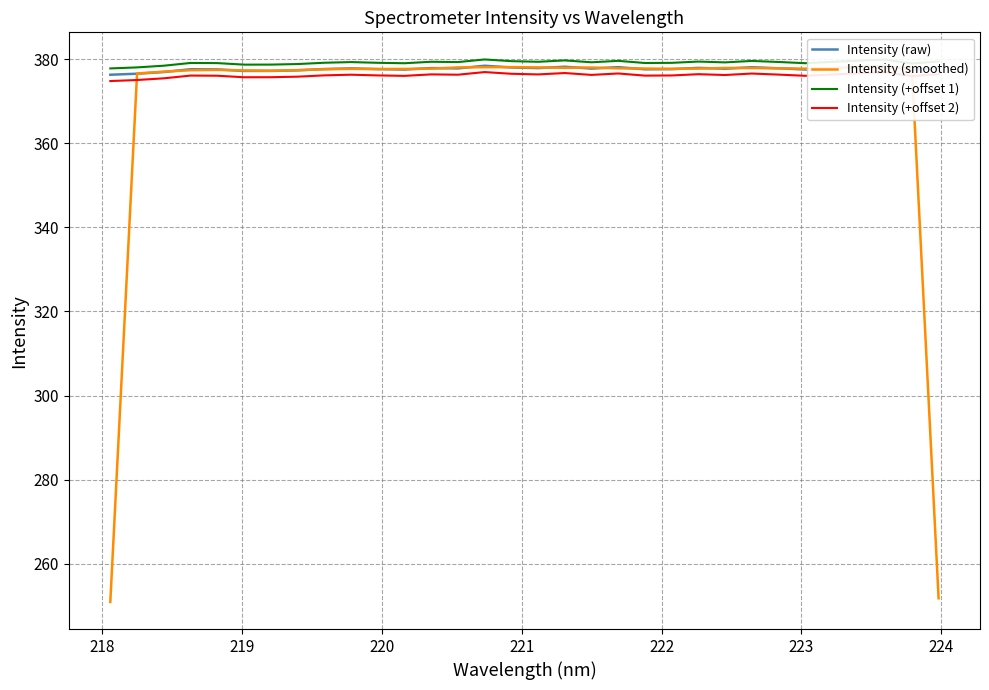

True or false: Intensity (+offset 1) and Intensity (raw) intersect in this chart.

False